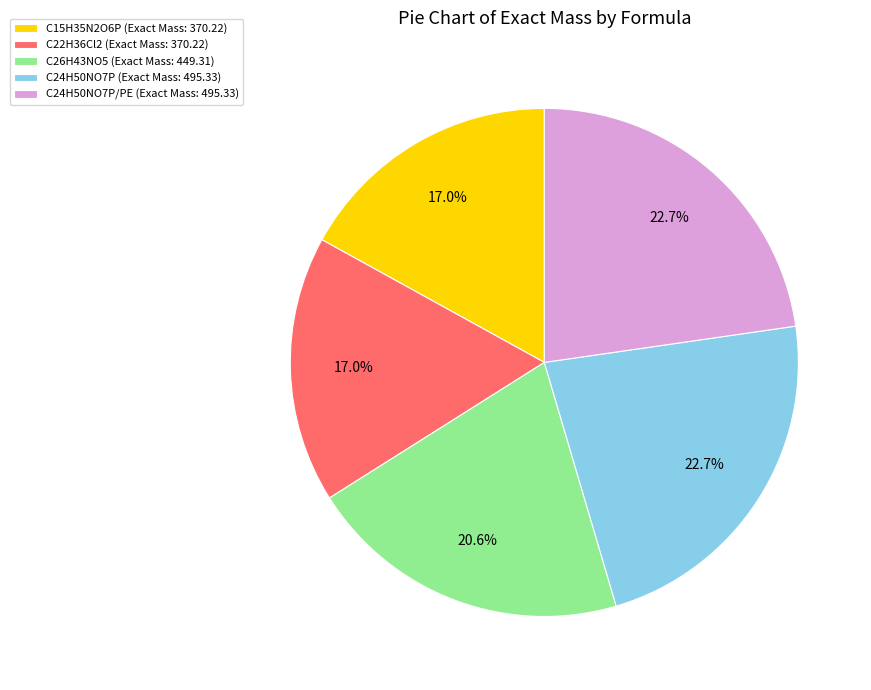

What is the ratio of the value at C22H36Cl2 (Exact Mass: 370.22) to the value at C26H43NO5 (Exact Mass: 449.31)?

0.8